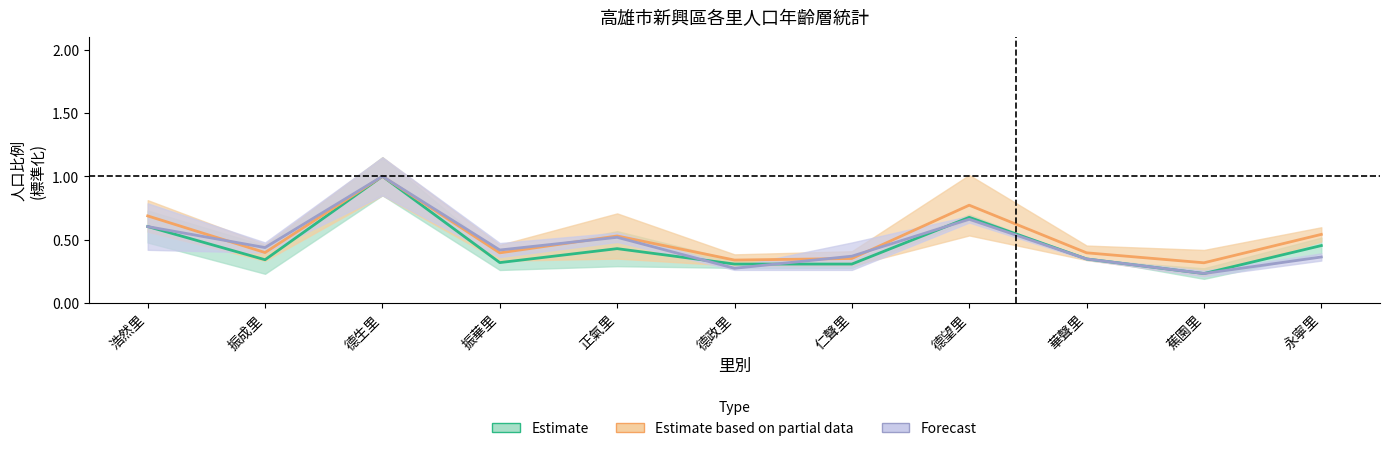

Where is 50~54歲 nearest to the value 0?

蕉園里